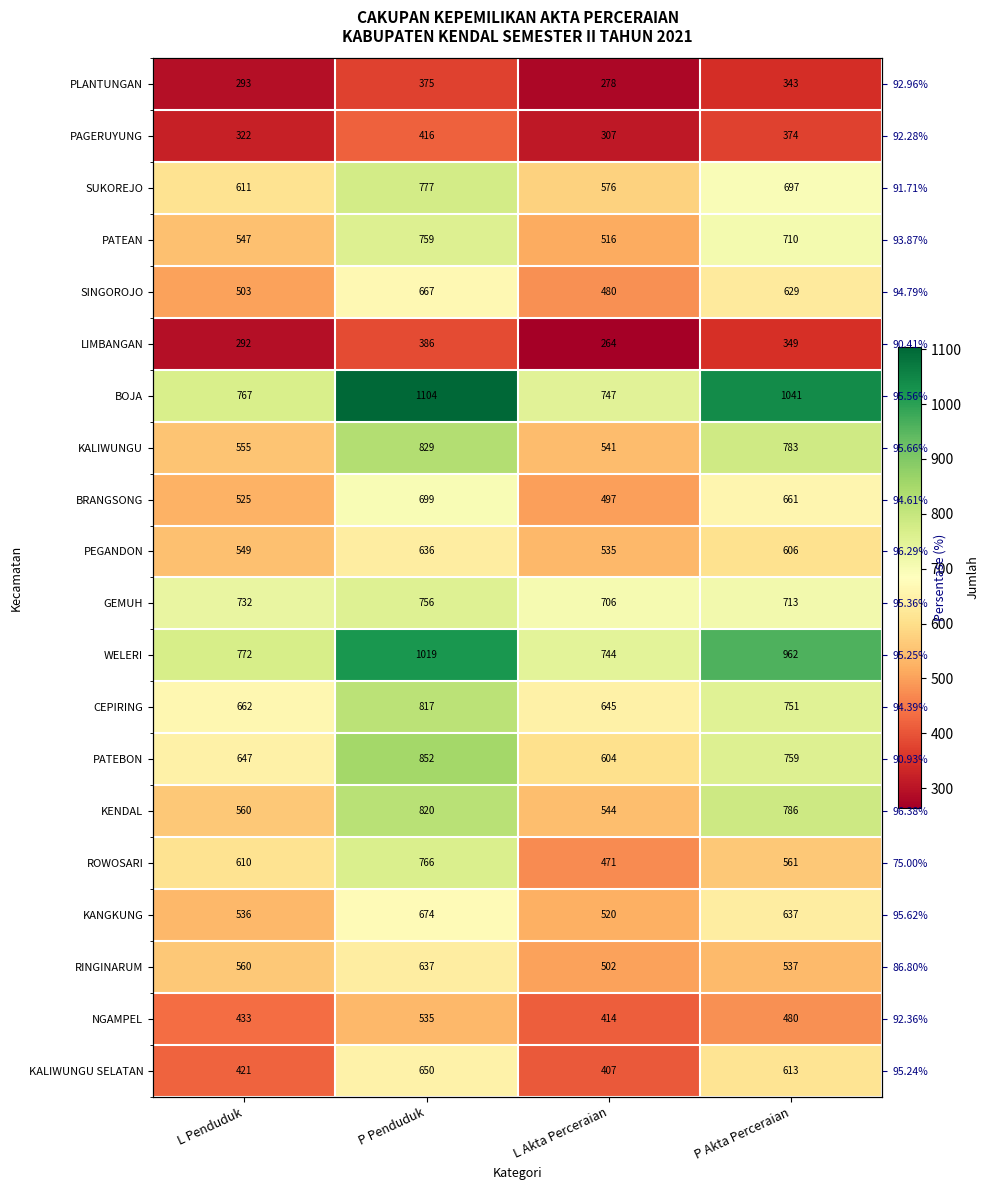

What is the difference between the KALIWUNGU values at L Akta Perceraian and P Akta Perceraian?

242